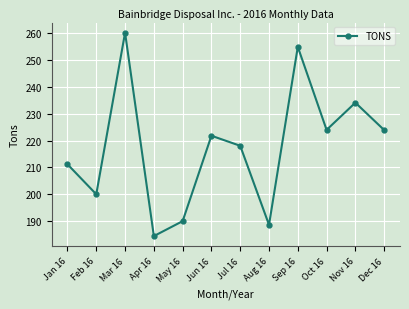

How many categories are shown in the chart?

12